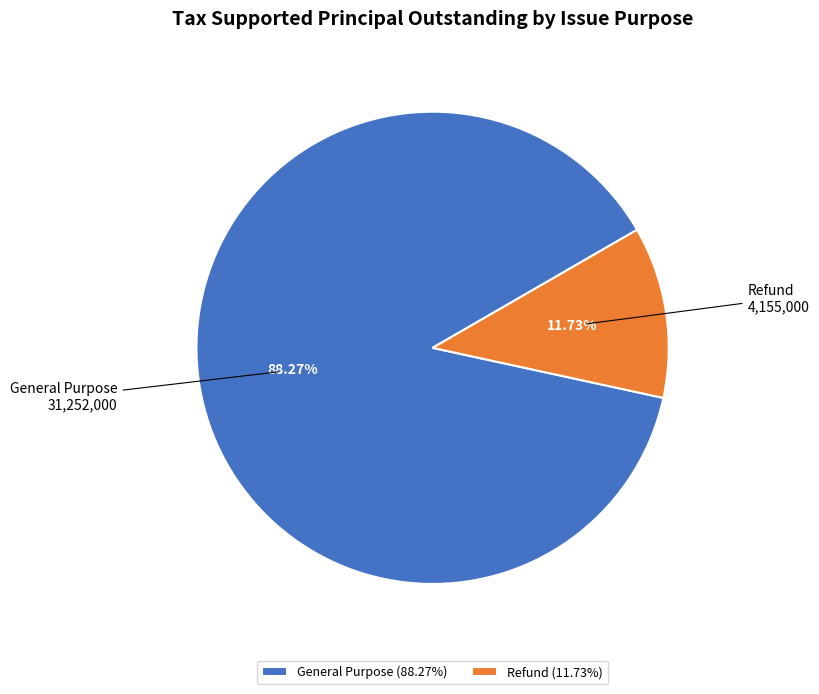

Rank the categories by value from highest to lowest.

General Purpose, Refund